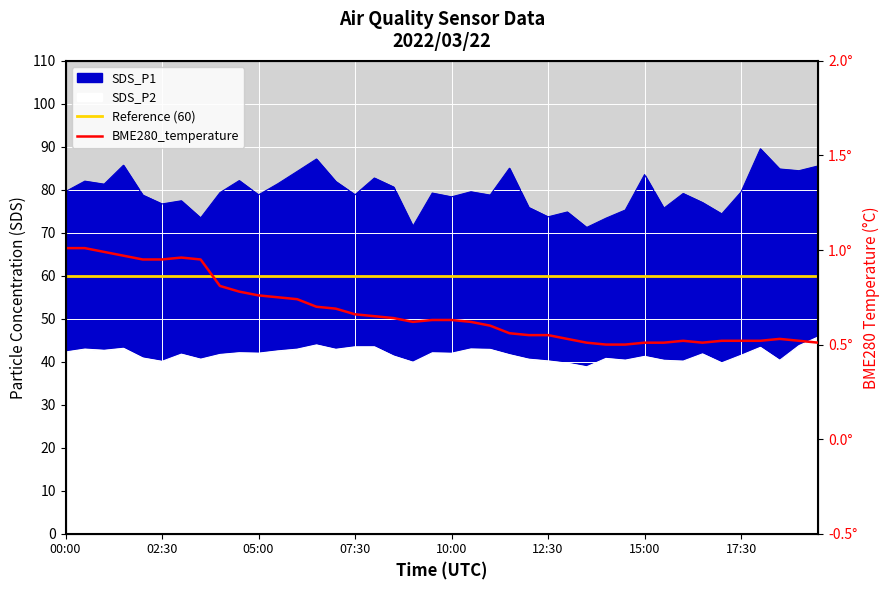

What position from the left is 14:30?

30